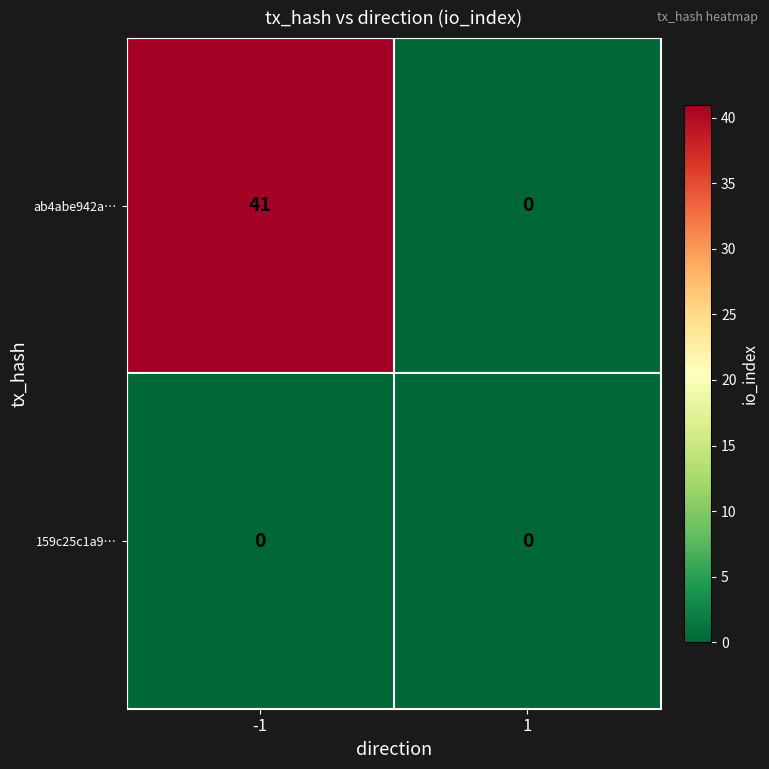

Reading right to left, transcribe all the data shown in this chart.

ab4abe942a…: 0	41
159c25c1a9…: 0	0